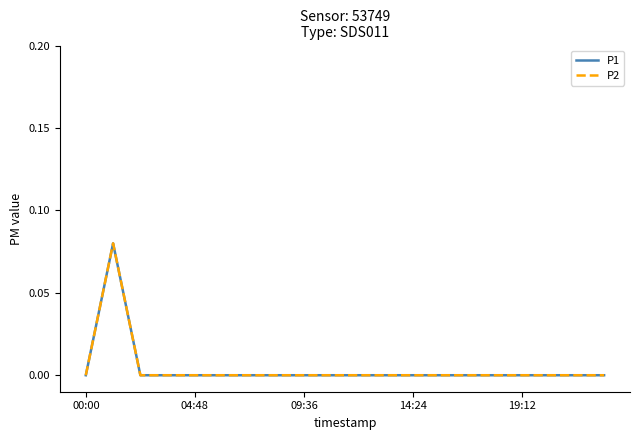

True or false: P2 has more than 2 interior local peaks.

False